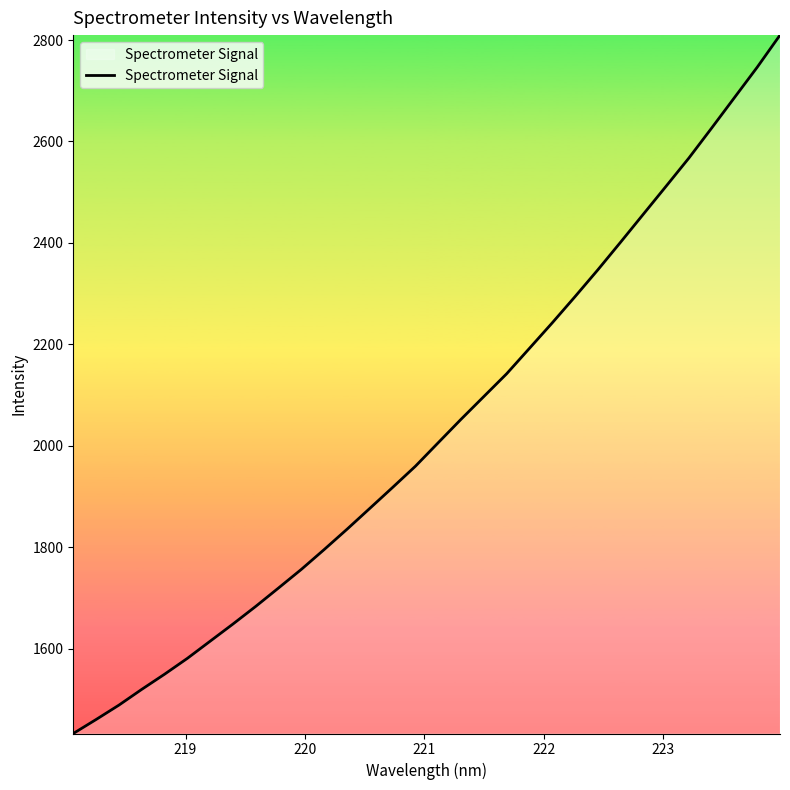

What is the greatest value displayed?

2809.7